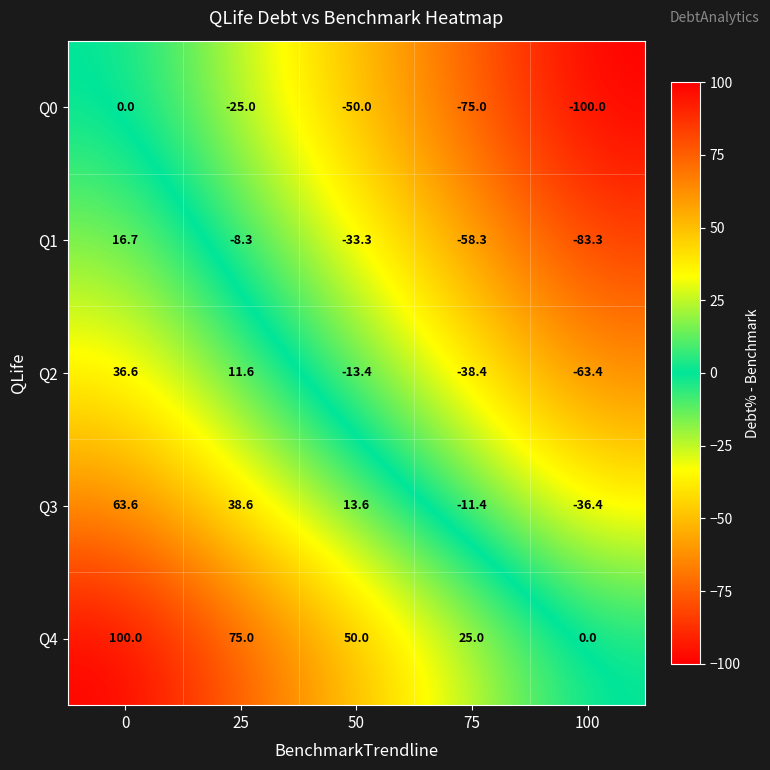

The Q4 series shows 104.3 at 25. True or false?

False